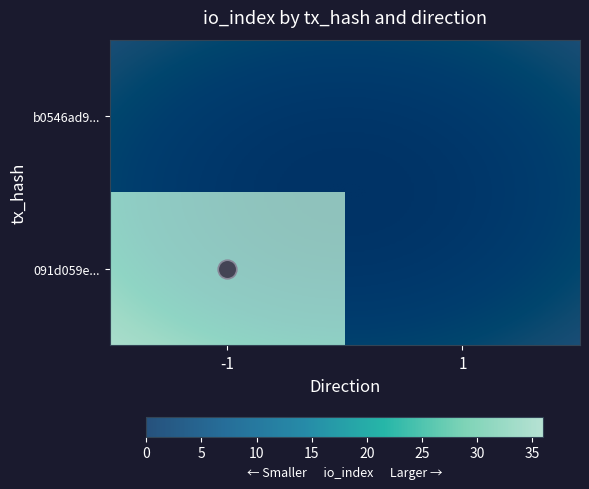

Which series has the largest range (max minus min)?

091d059e62563a058ed581c443c8a96b7f12564